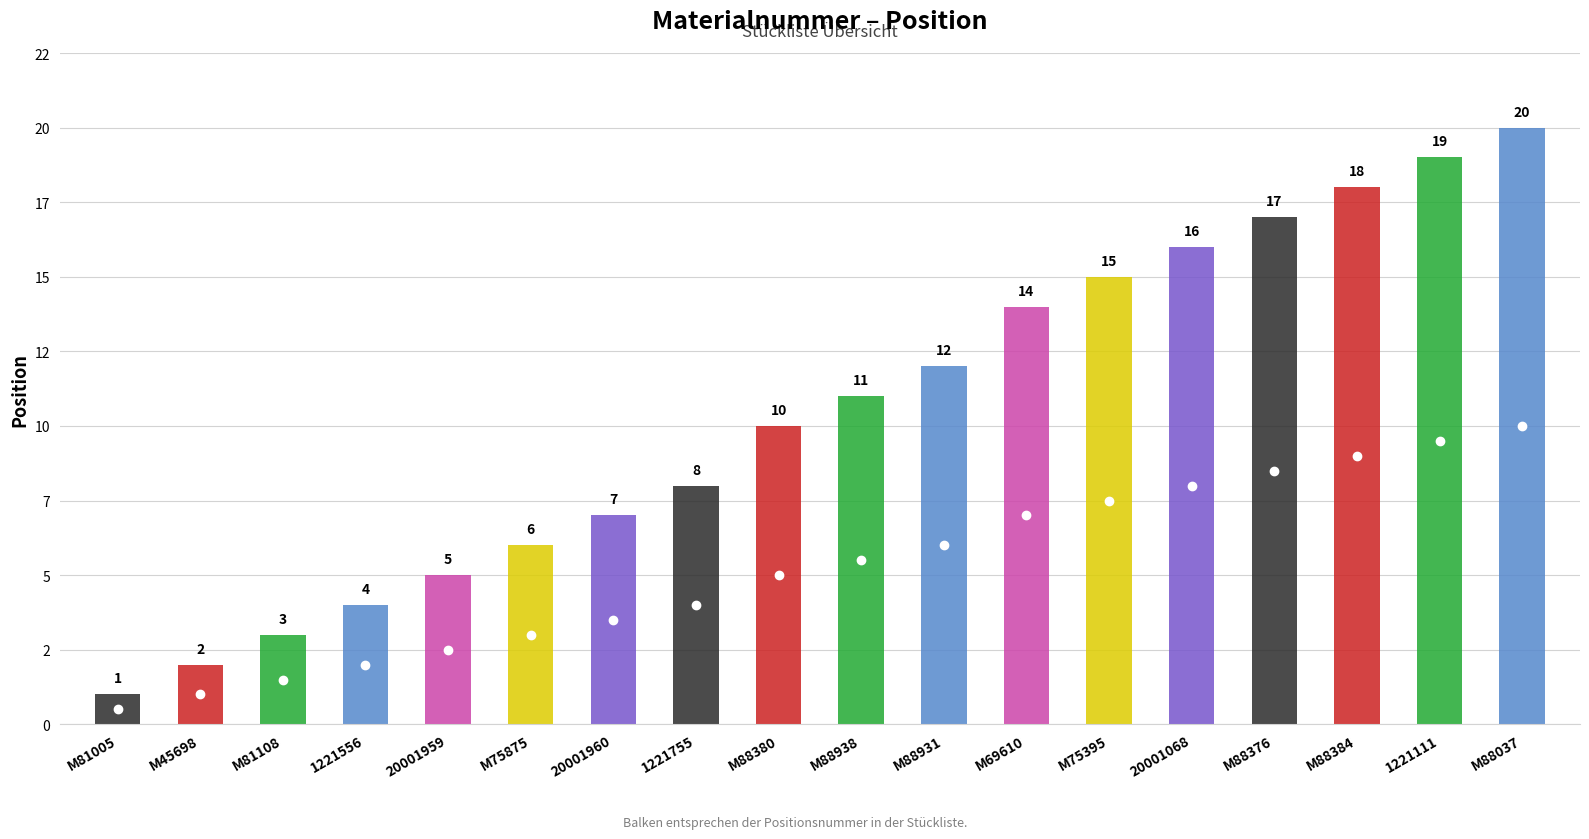

What is the label of the 11th point from the right?

1221755